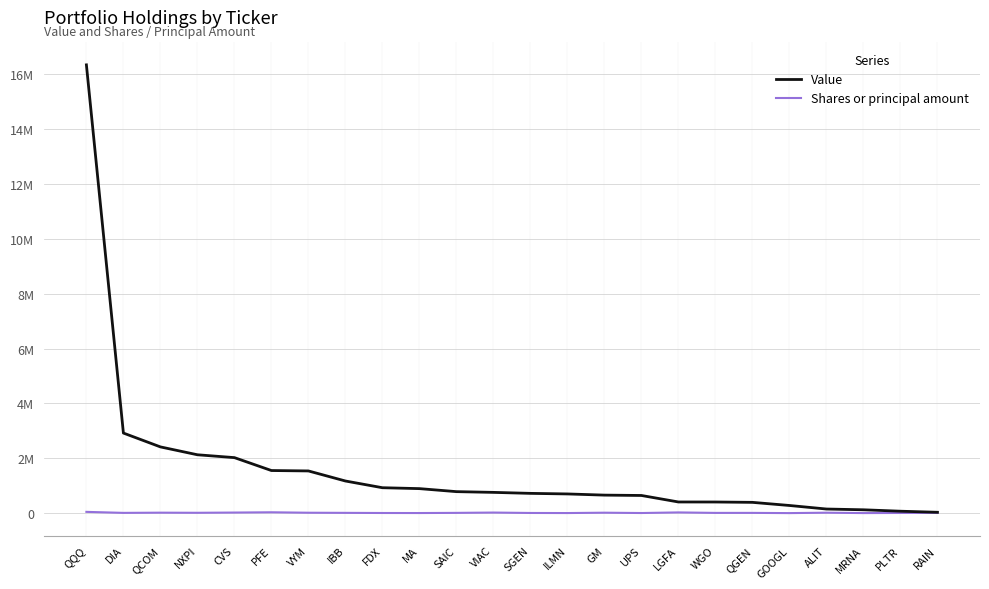

What are all the series names shown in the legend?

Value, Shares or principal amount